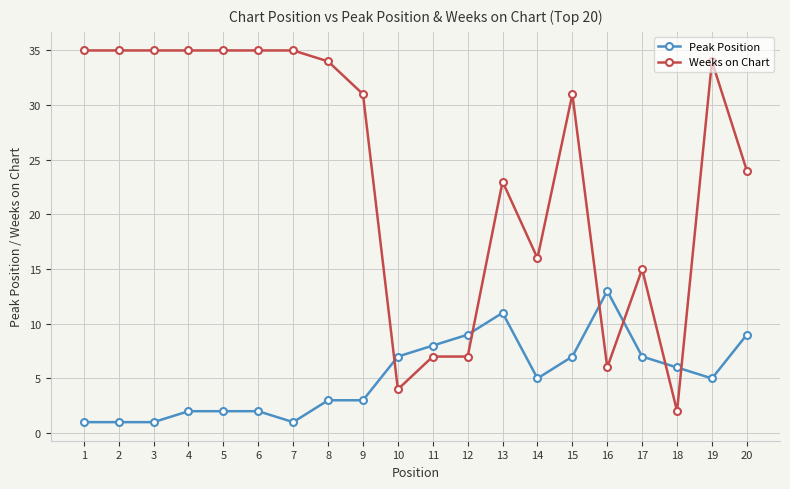

What is the value of the Peak Position point at the 19th from the left?

5